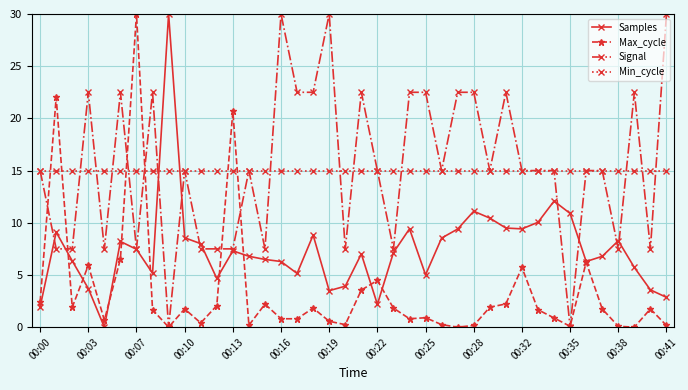

What is the value of the Signal point at the 18th from the left?

22.5